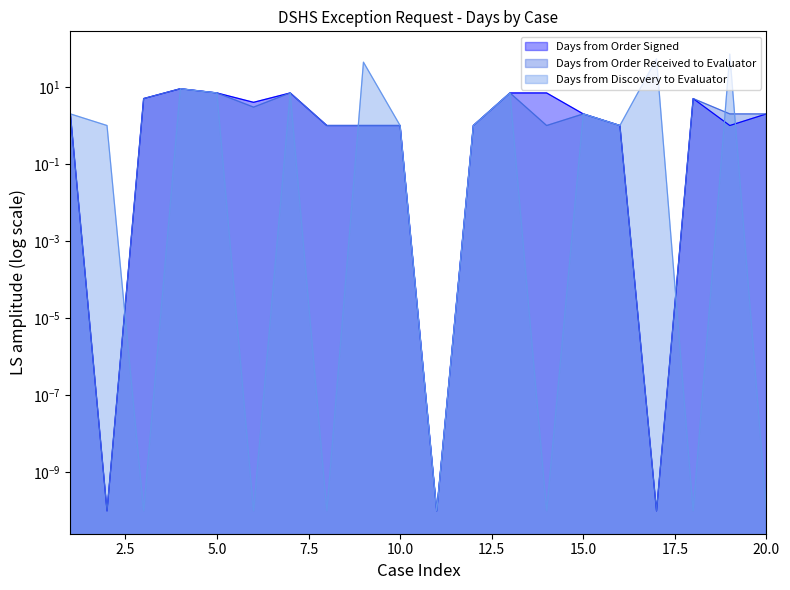

Does the chart have visible grid lines?

No